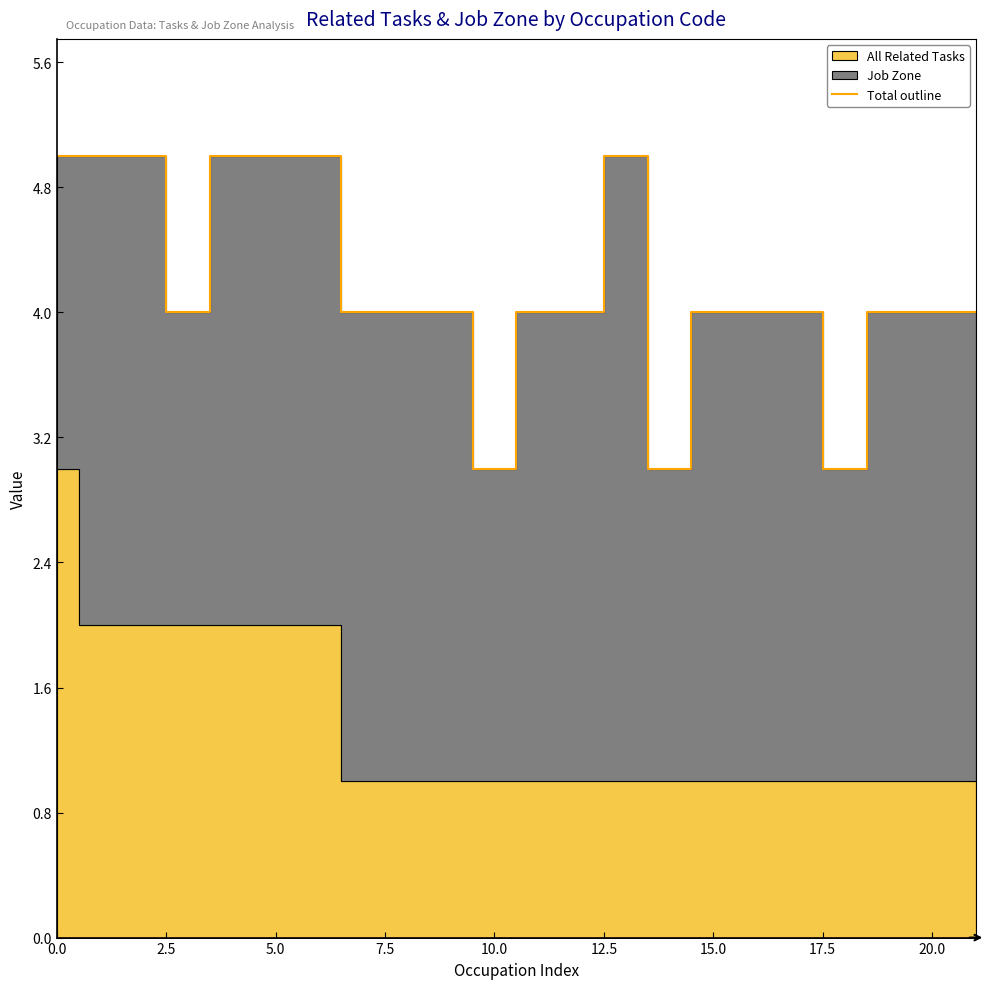

What is the difference between the second highest and second lowest values?

2